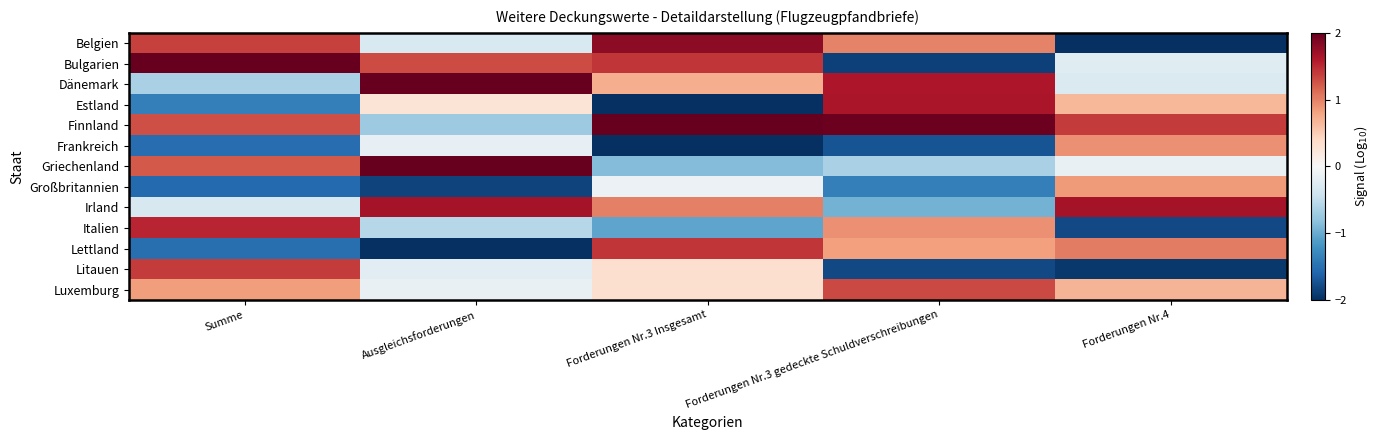

Between Ausgleichsforderungen and Forderungen Nr.4, which series saw the biggest shift?

Lettland